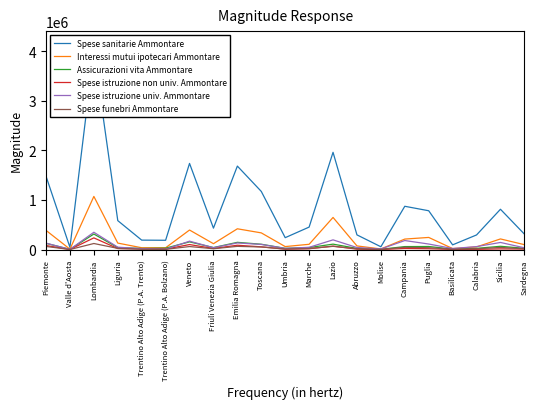

What is the difference between the maximum and second lowest values in the Assicurazioni vita Ammontare series?

307408